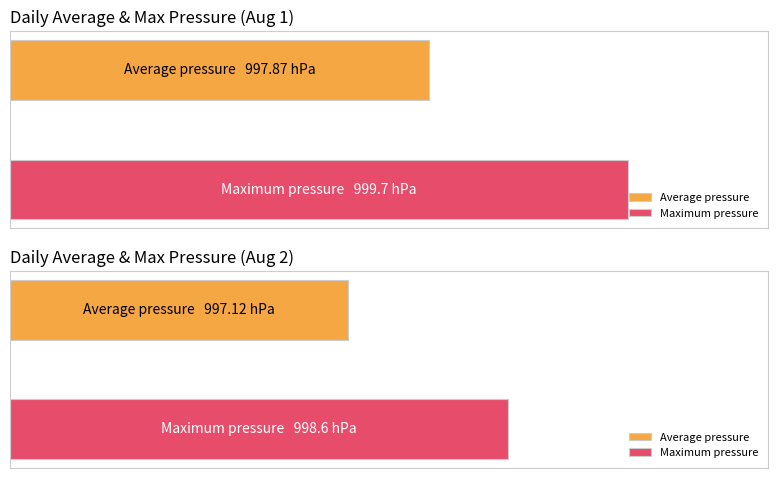

True or false: Maximum utilization has a value of 1749.9 at 2019-08-15.

False